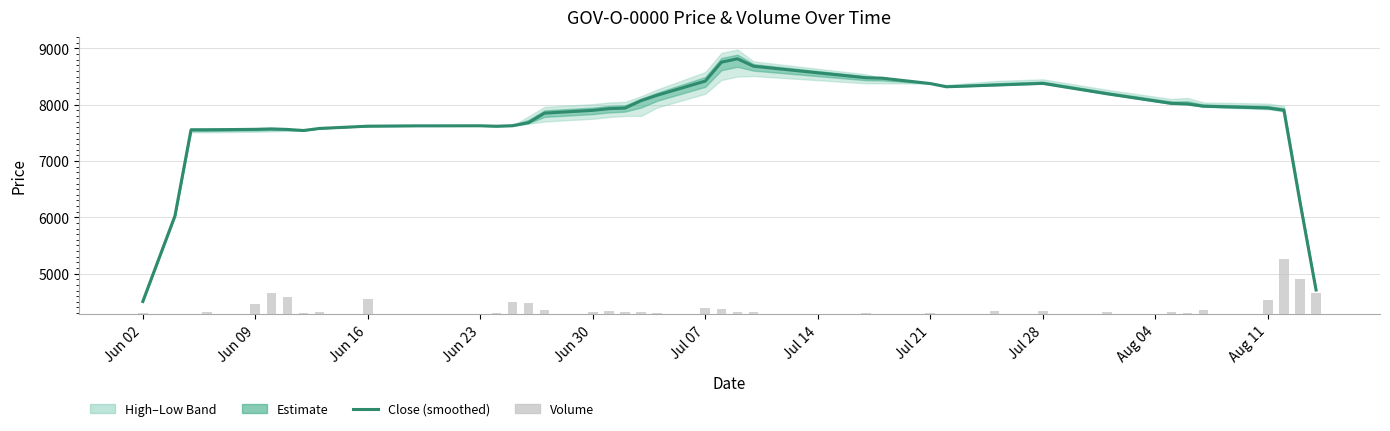

What position from the right is Jul 21?

12